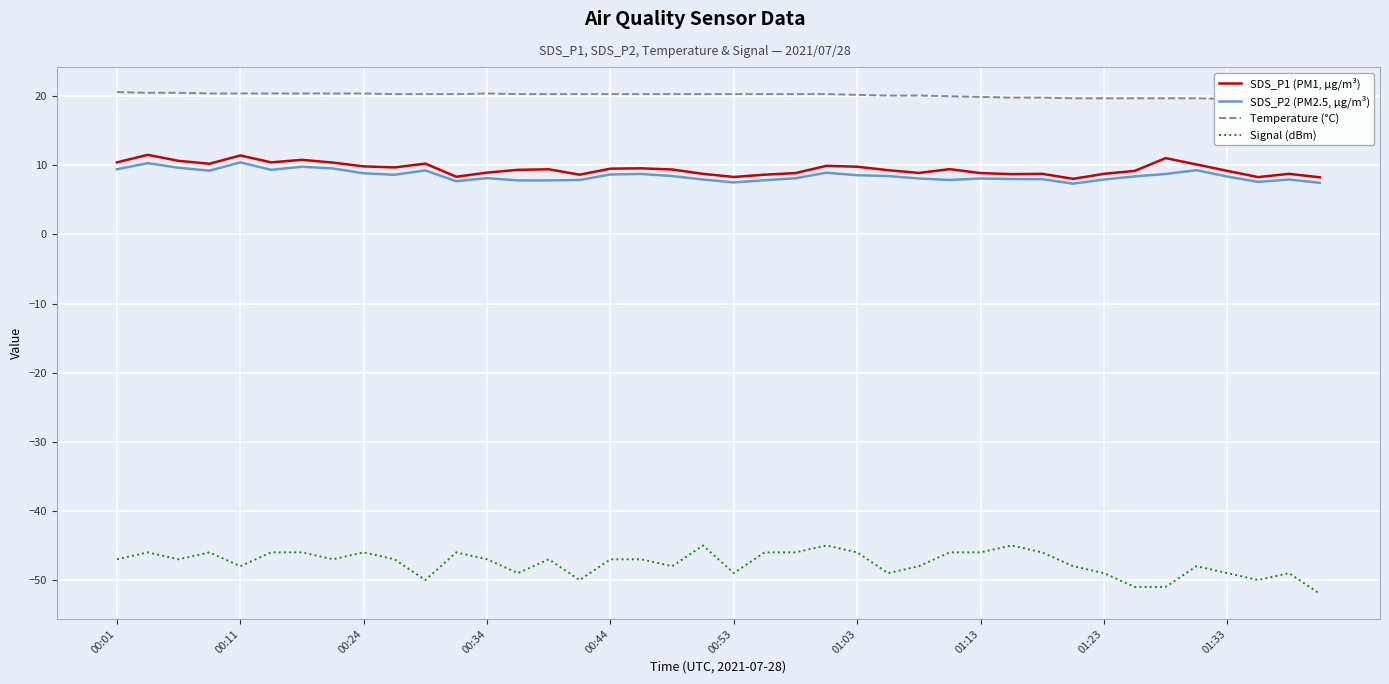

How many distinct data groups are displayed?

4